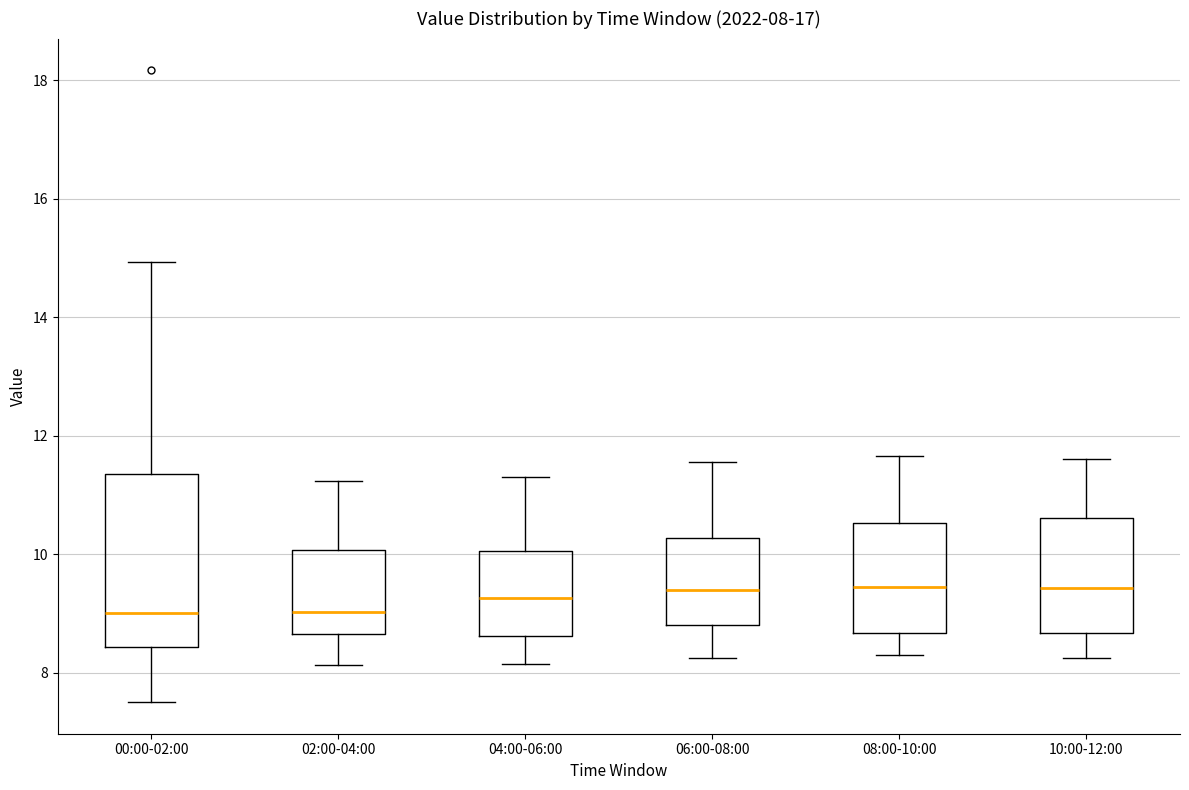

Which box is the tallest, from its lower edge to its upper edge?

00:00-02:00